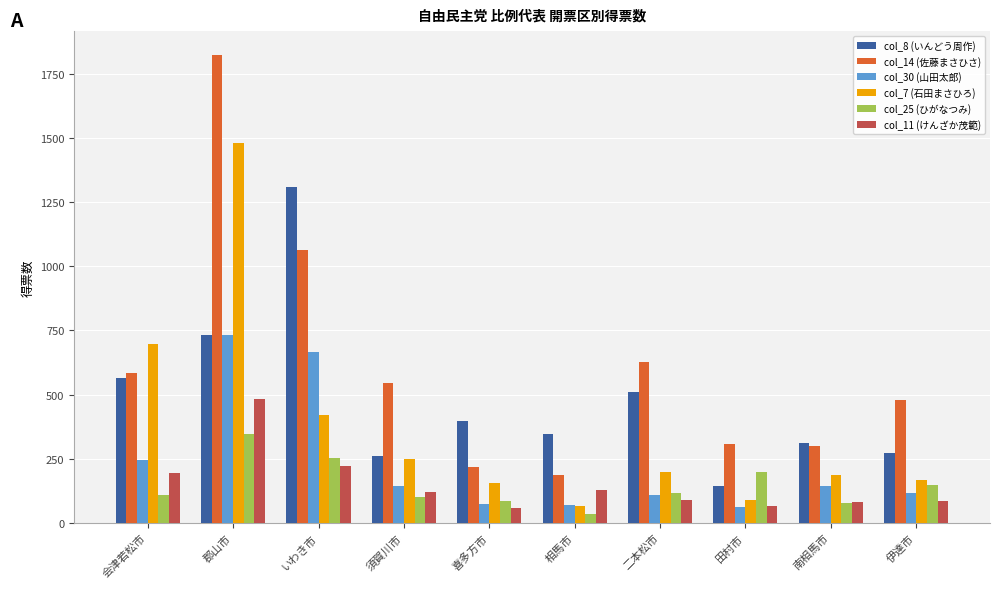

Which series changed the most between いわき市 and 相馬市?

col_8 (いんどう周作)